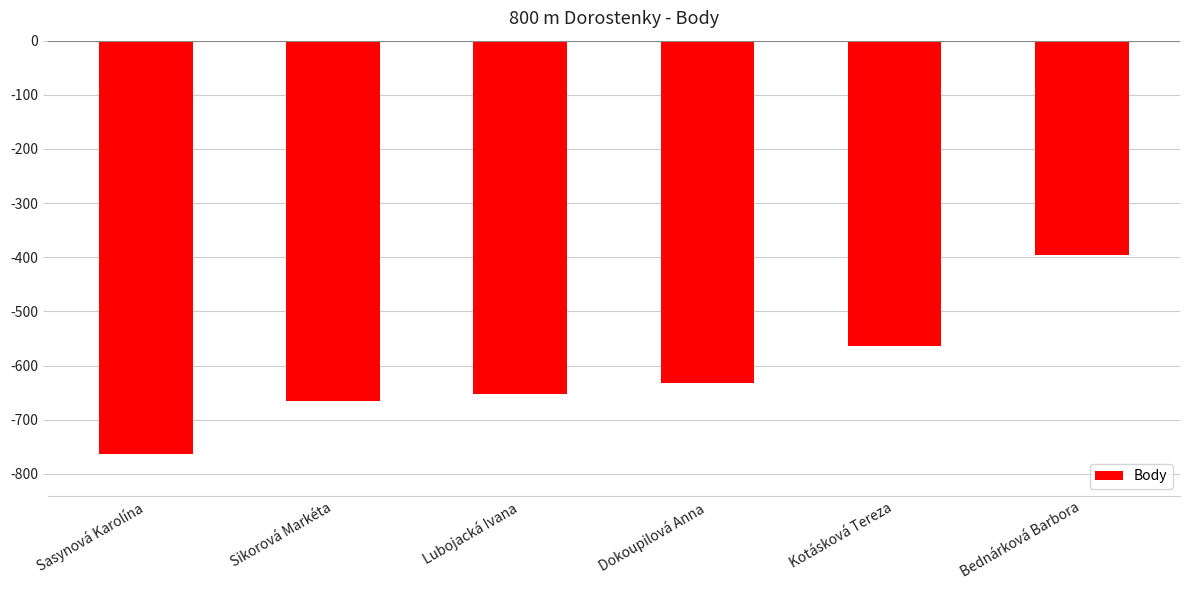

What is the value of the 1st bar from the left?

-764